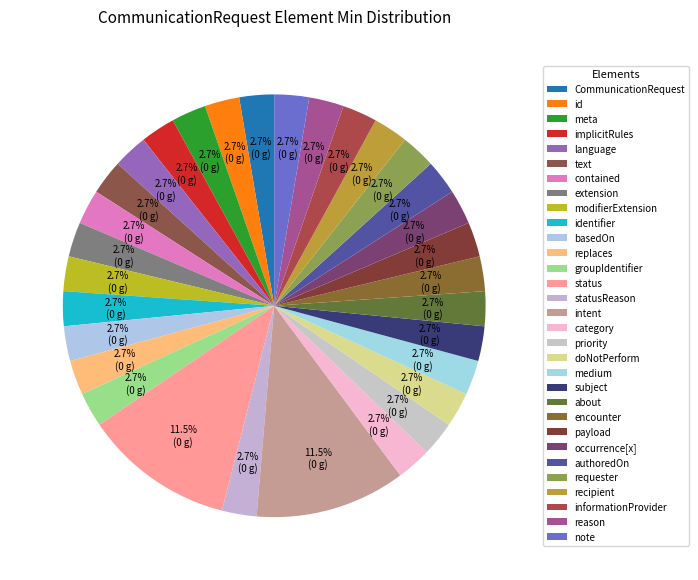

How many segments does this pie chart have?

31